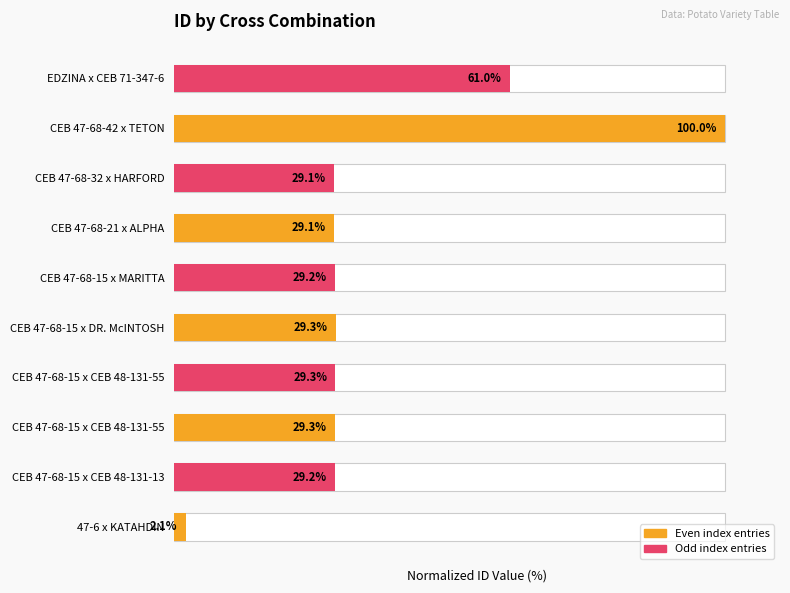

What is the change in value from 47-6 x KATAHDIN to CEB 47-68-15 x CEB 48-131-55?

+27.2